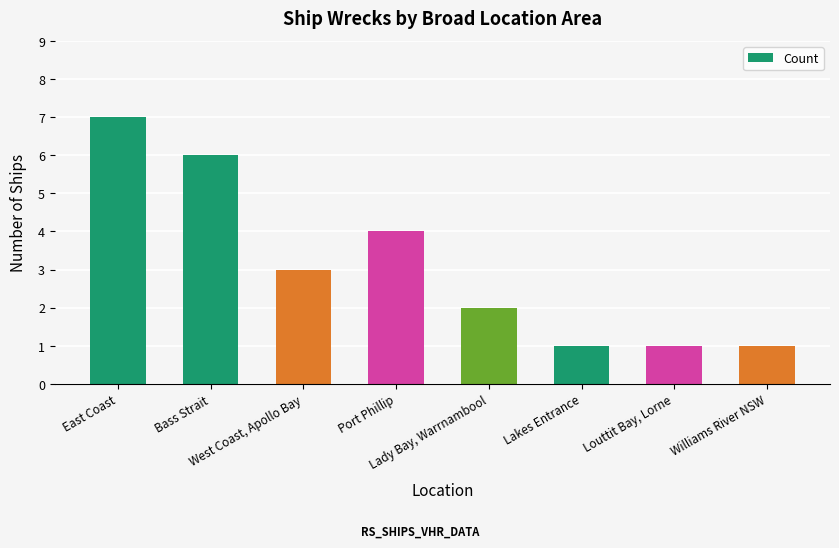

Count the number of data series in this chart.

1